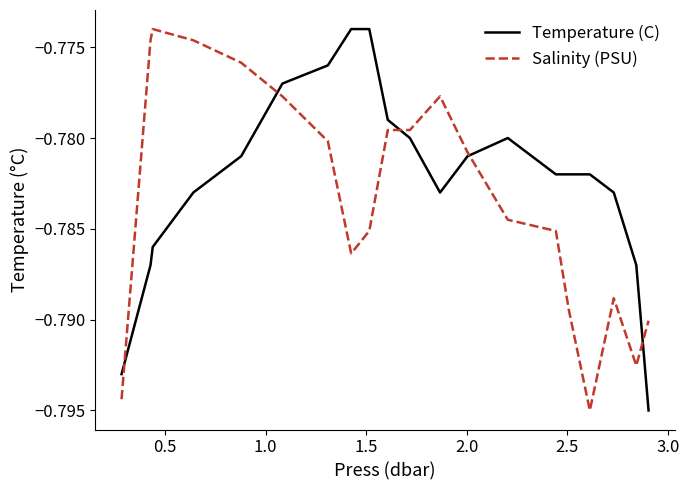

Rank the series by their average value, from highest to lowest.

Temperature (C), Salinity (PSU)